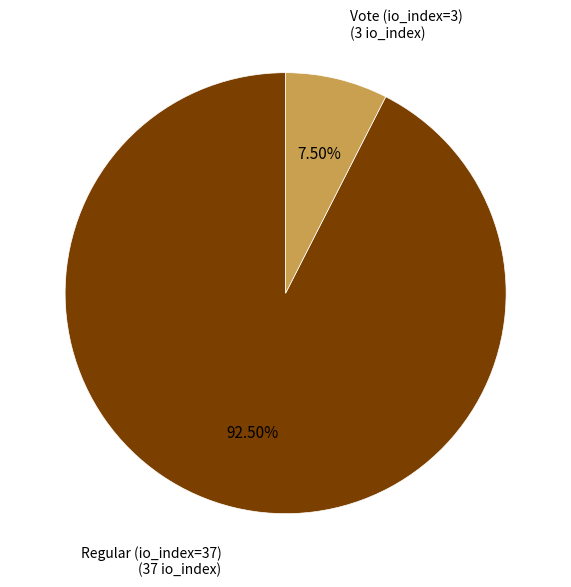

Rank the categories by value from highest to lowest.

Regular (io_index=37), Vote (io_index=3)